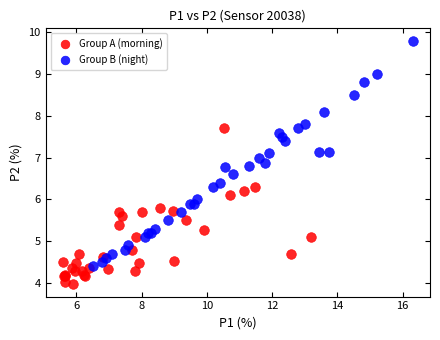

Which series contains the lowest Y value?

Group A (morning)